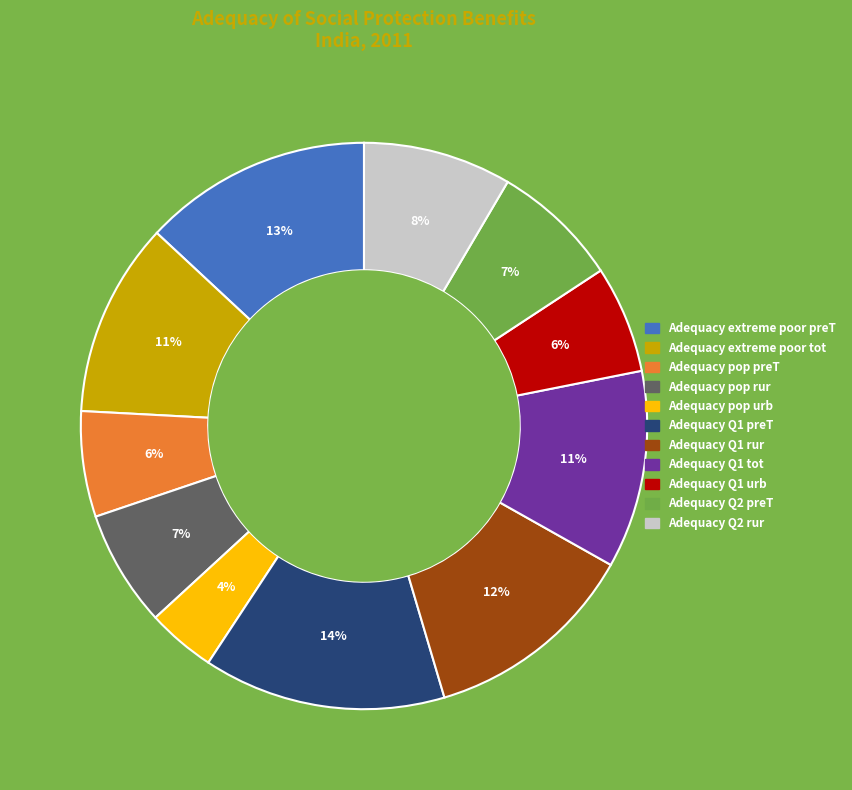

To the nearest percent, what is the average slice percentage?

9%